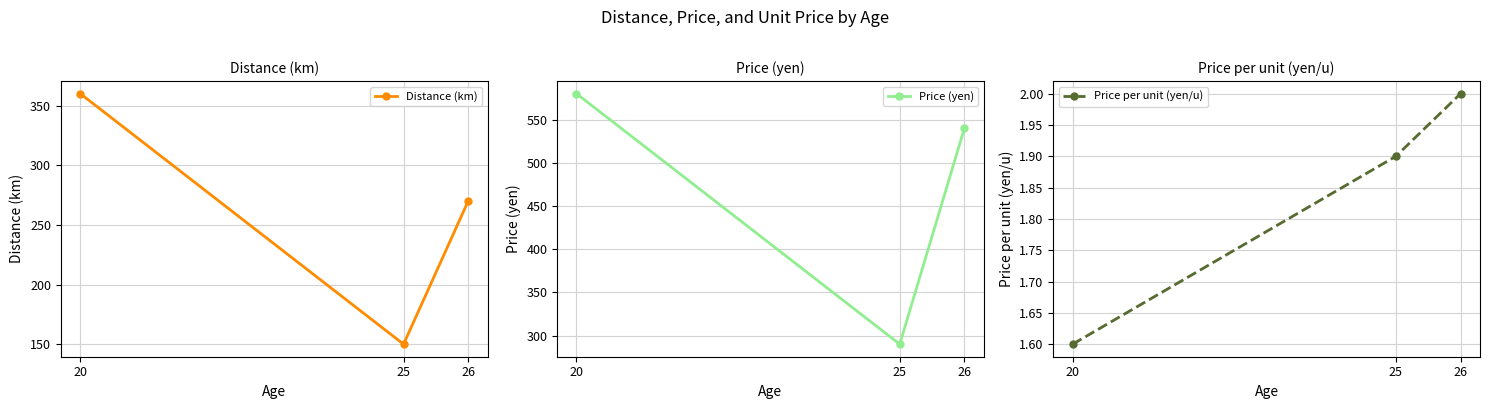

Is this an area chart (filled region under the line)?

No